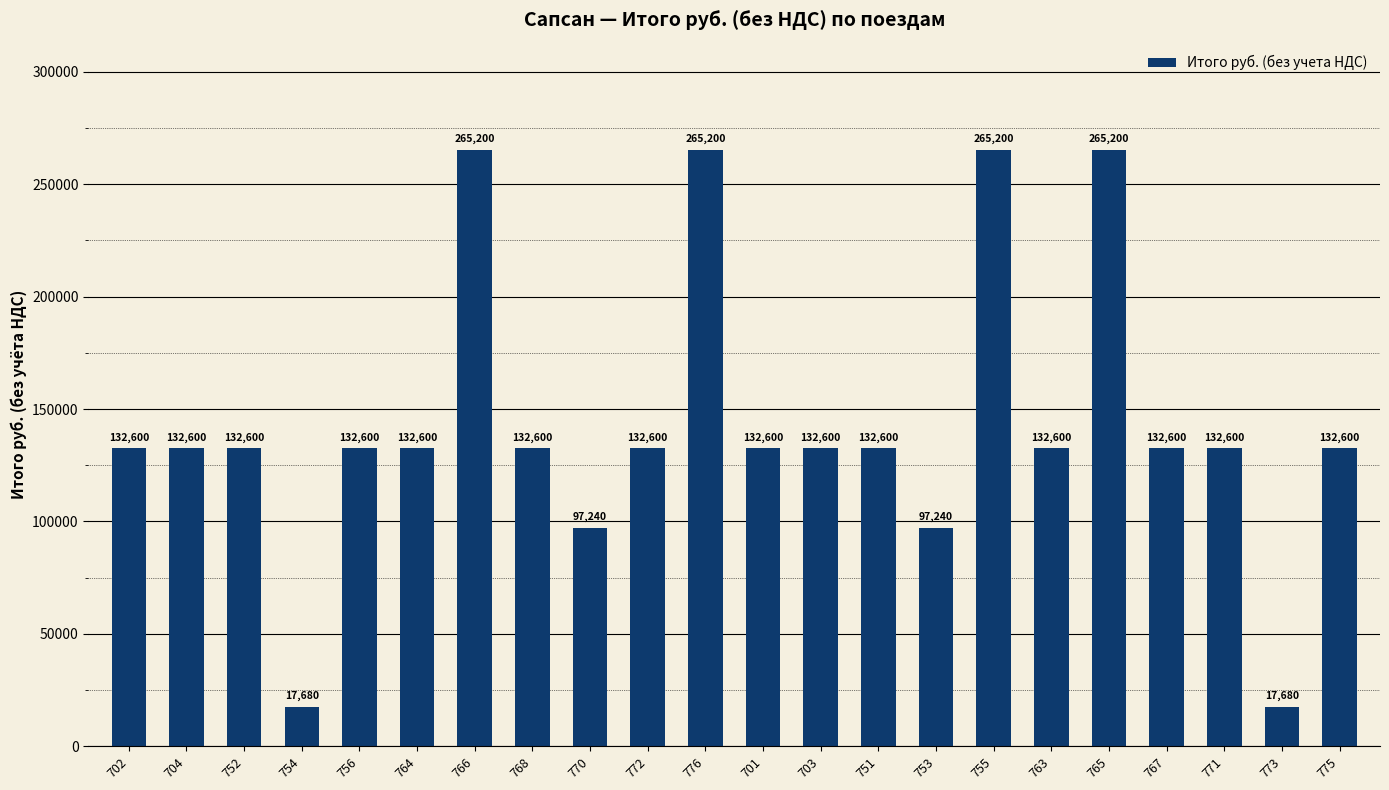

Is it true that the value at 766 is 415003?

False